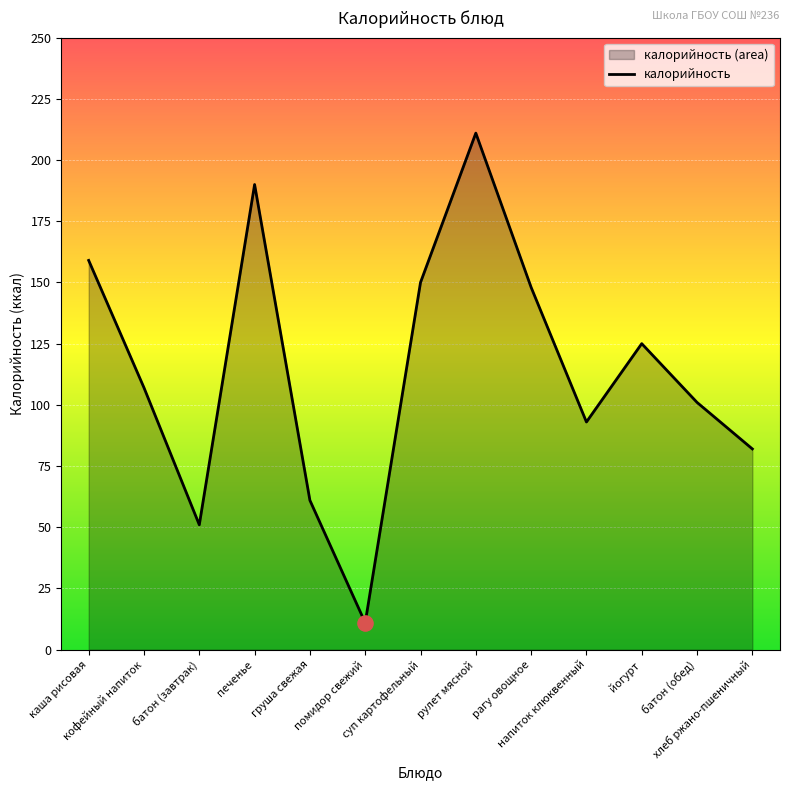

Which has a higher value, груша свежая or батон (обед)?

батон (обед)